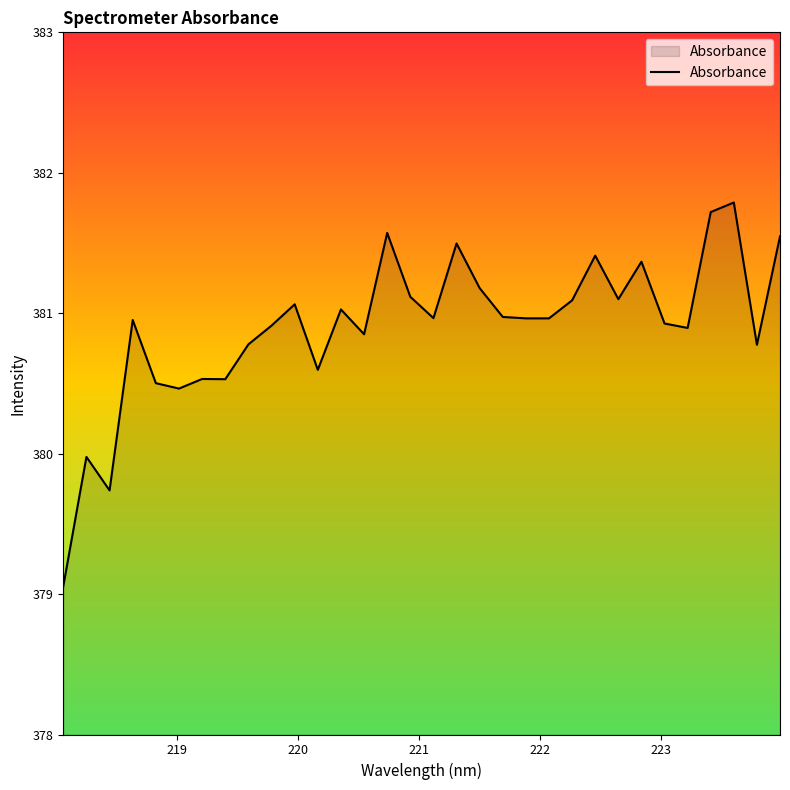

Reading left to right, extract all data points from this chart.

379.1	380.0	379.7	381.0	380.5	380.5	380.5	380.5	380.8	380.9	381.1	380.6	381.0	380.9	381.6	381.1	381.0	381.5	381.2	381.0	381.0	381.0	381.1	381.4	381.1	381.4	380.9	380.9	381.7	381.8	380.8	381.5